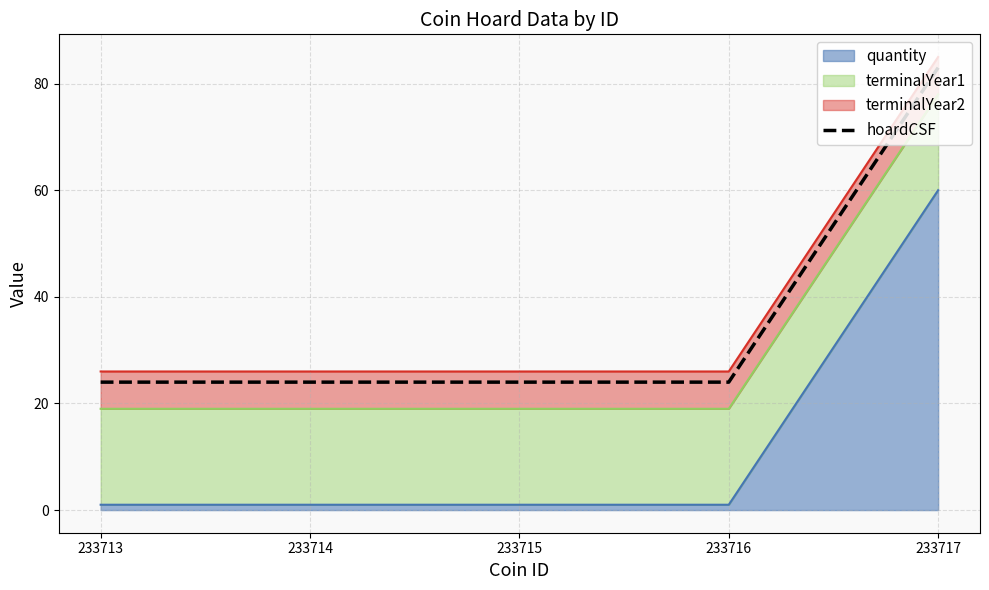

Is it true that the value at 233714 is 13?

False